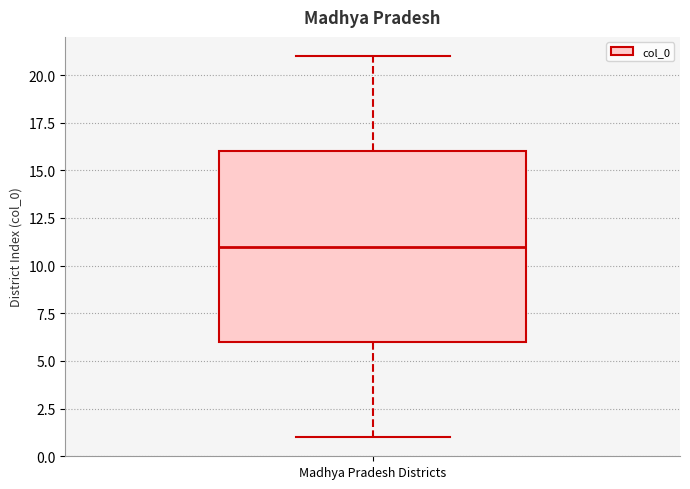

Where is the upper edge of the box for Madhya Pradesh Districts on the y-axis? The values are not printed on the chart, so give them approximately, as read against the axis.

16